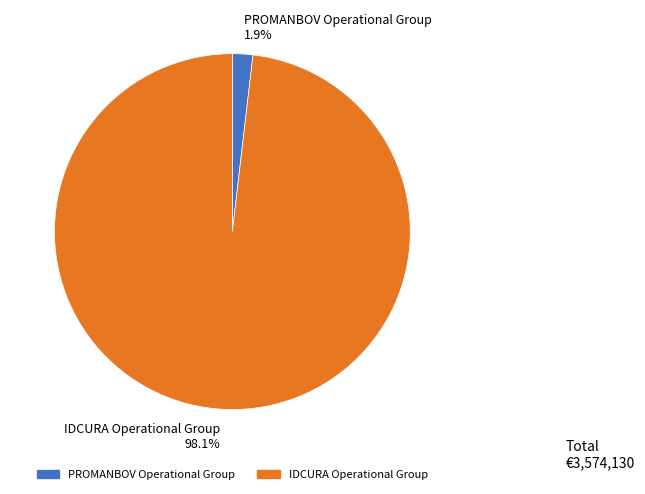

How many segments does this pie chart have?

2